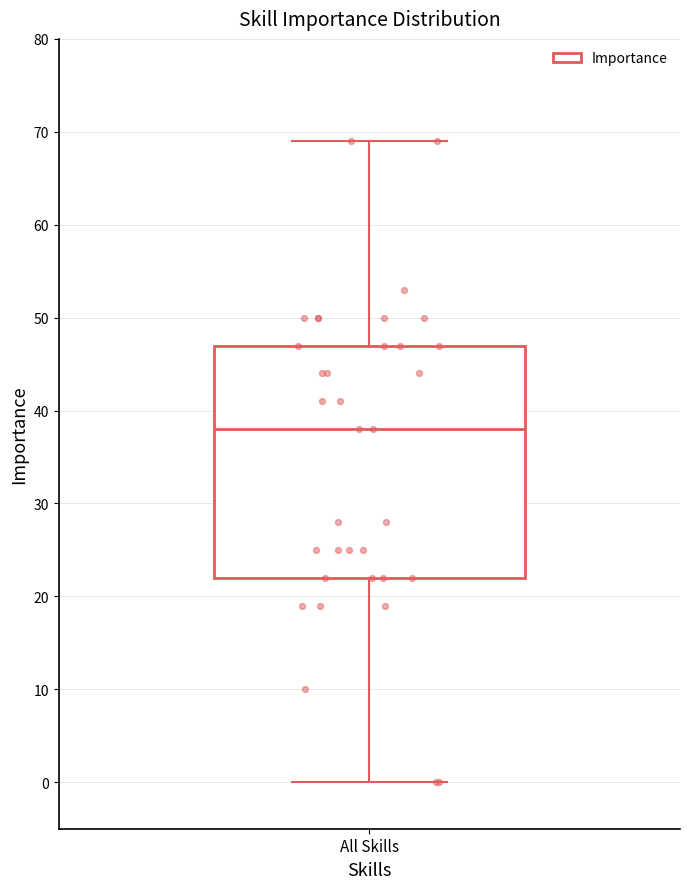

Where is the upper edge of the box for All Skills on the y-axis? The values are not printed on the chart, so give them approximately, as read against the axis.

47